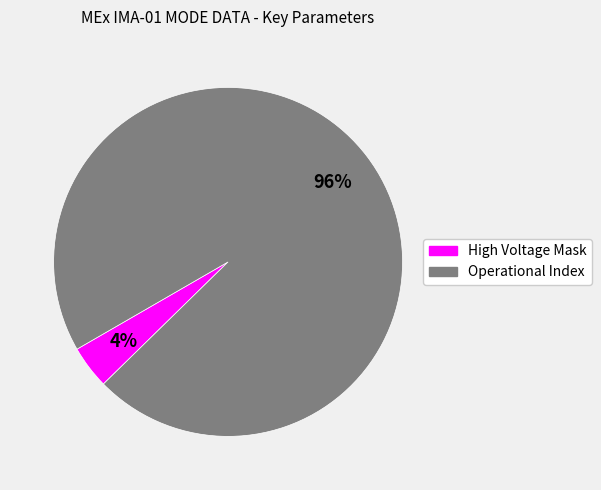

How many slices are in this pie chart?

2